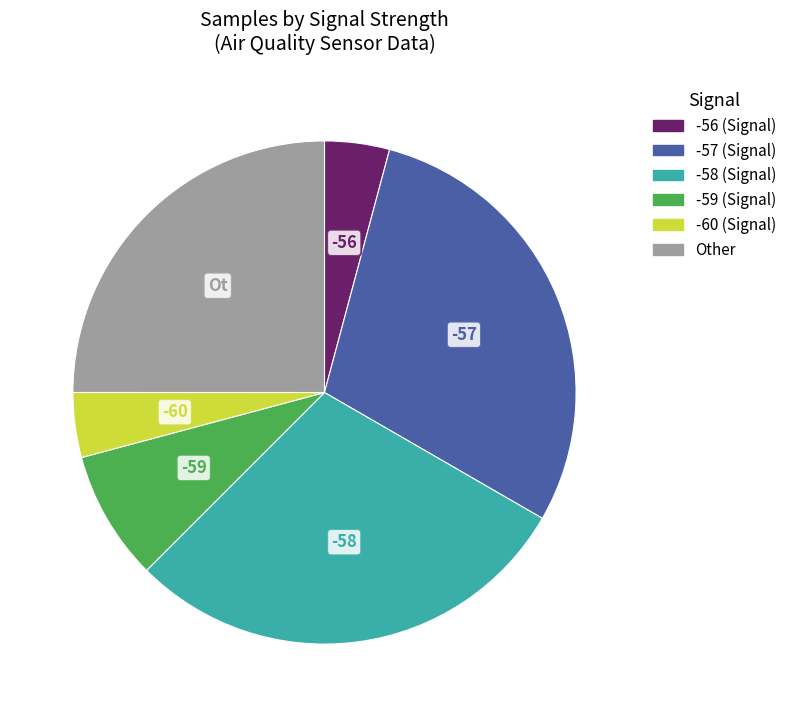

How many slices are in this pie chart?

6